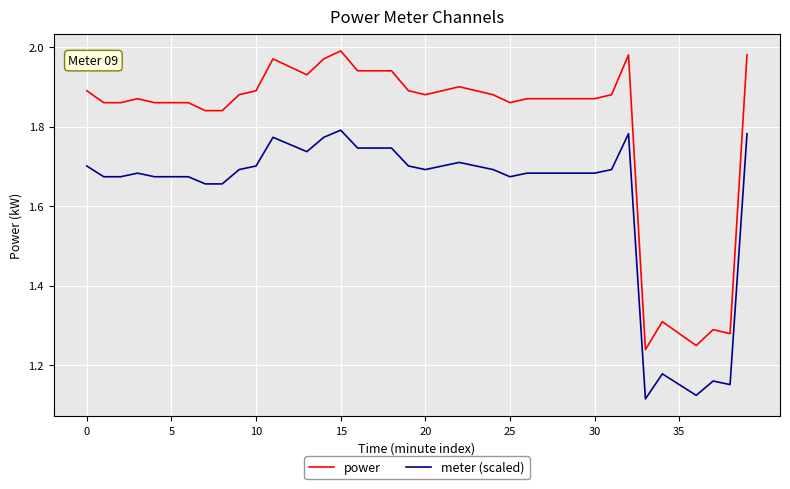

Which series has the widest spread of values?

power